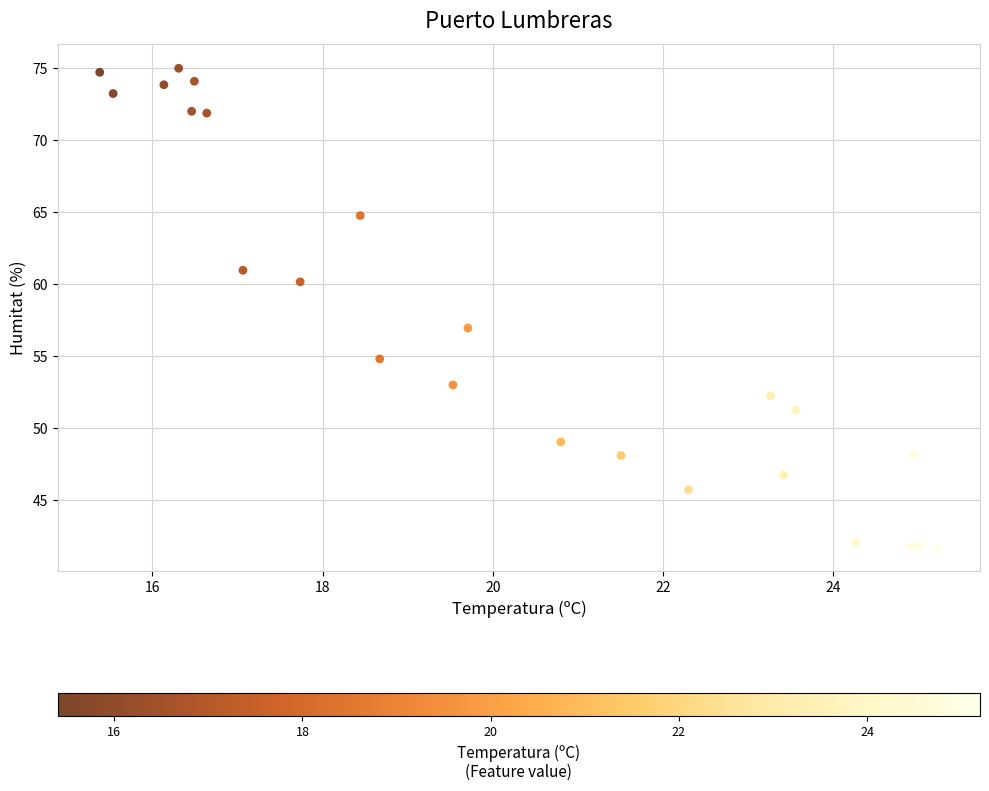

What Y value in the scatter plot is closest to 58?

57.0